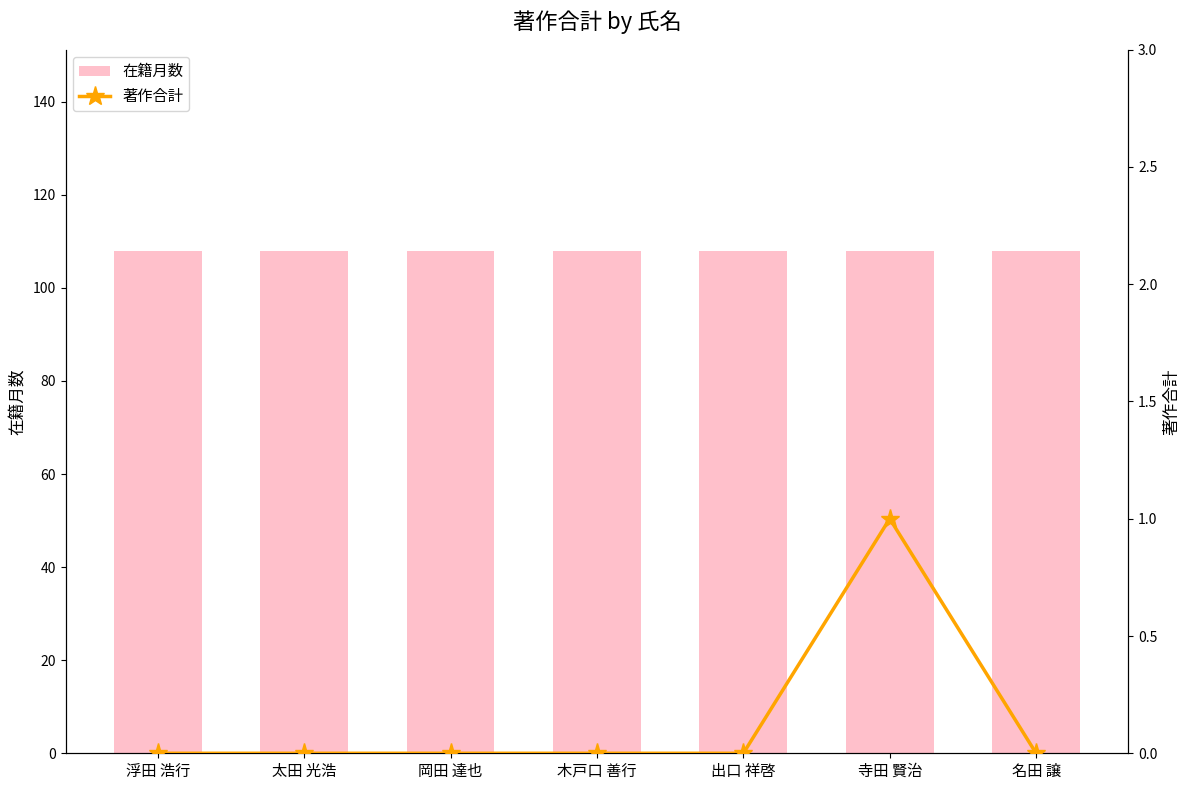

Count the number of categories in the chart.

7